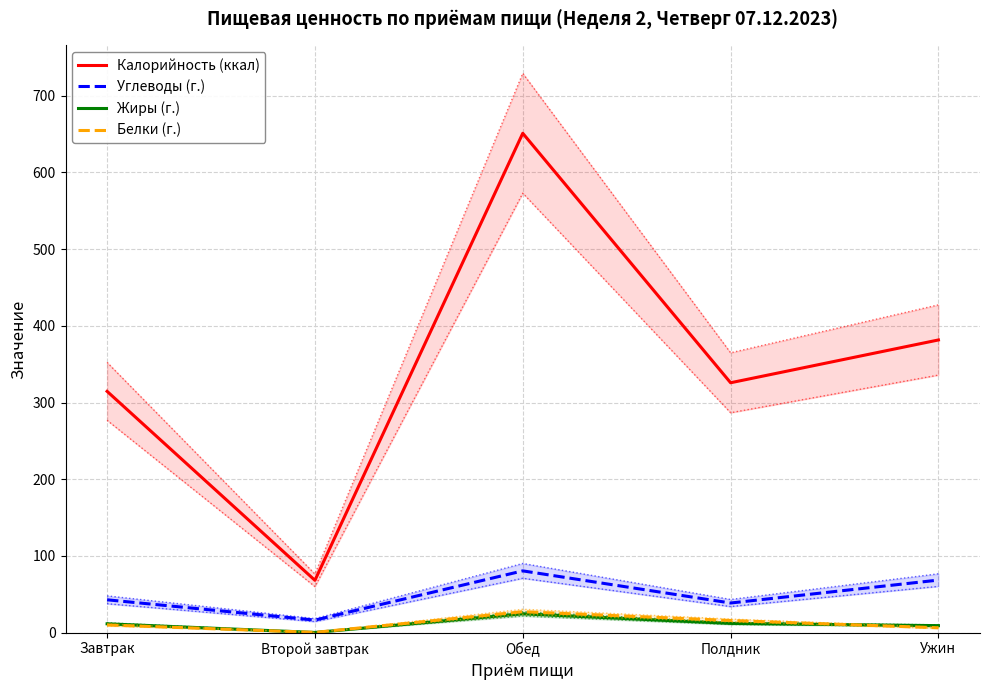

Is it true that Белки (г.) equals 0.3 at Второй завтрак?

True